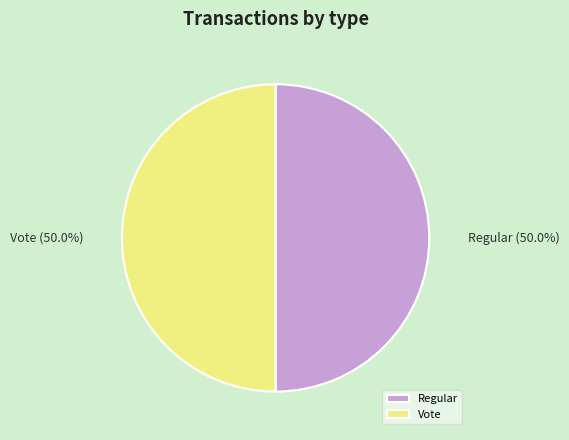

How much of the chart is everything except Regular?

50.0%